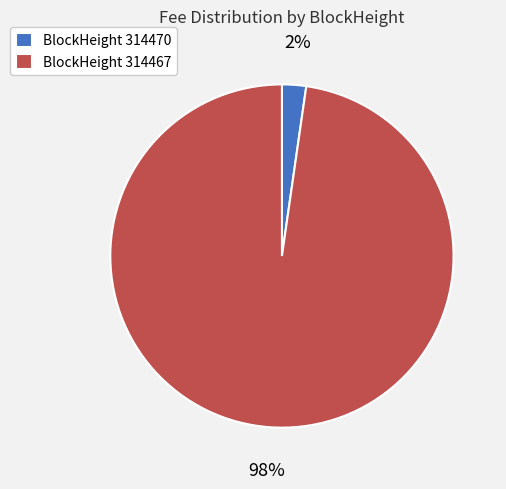

To the nearest percent, what portion does BlockHeight 314470 represent?

2%